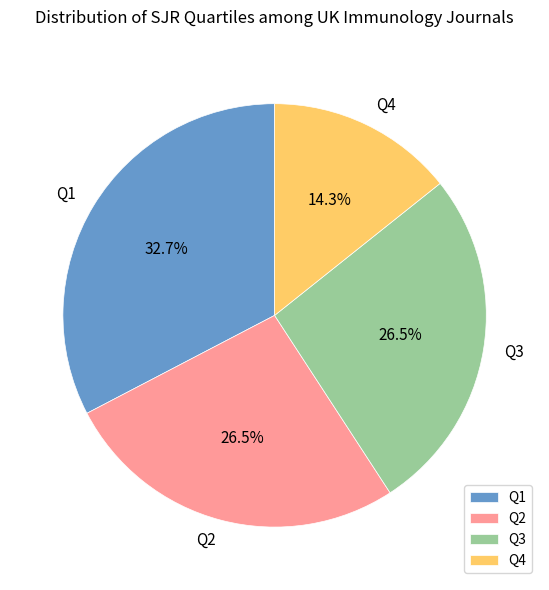

Which slice is the largest?

Q1